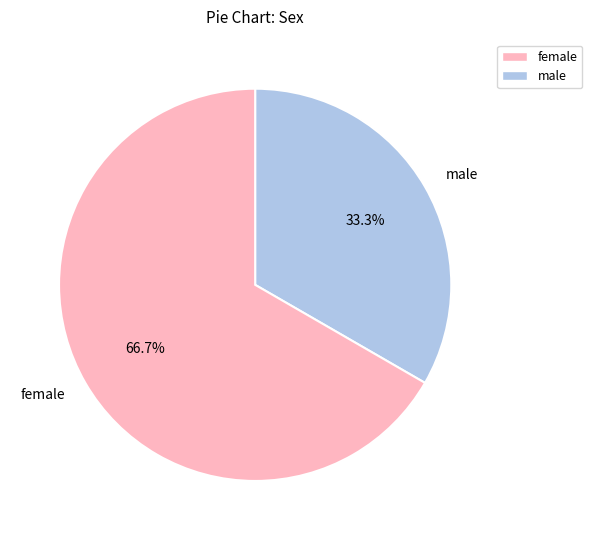

How many slices are in this pie chart?

2